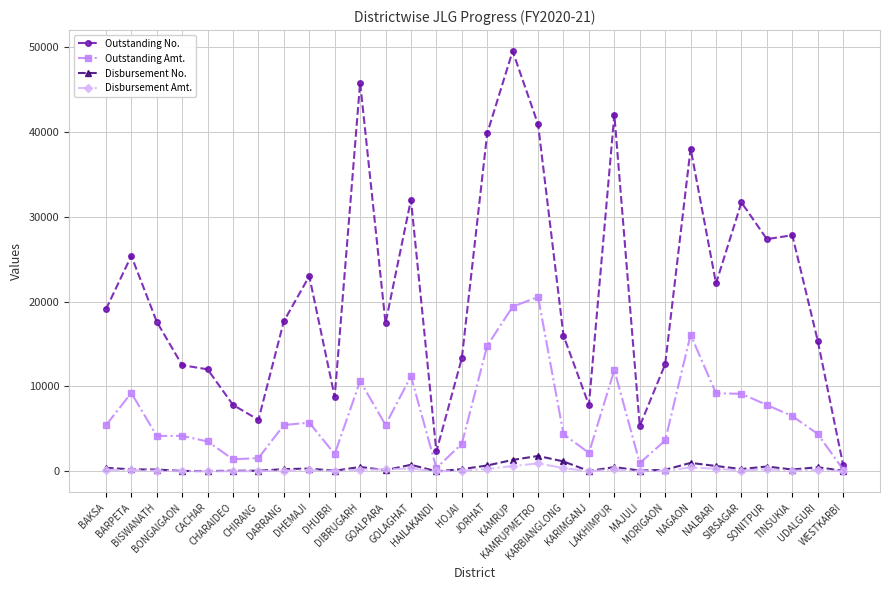

What are all the series names shown in the legend?

Outstanding No., Outstanding Amt., Disbursement No., Disbursement Amt.